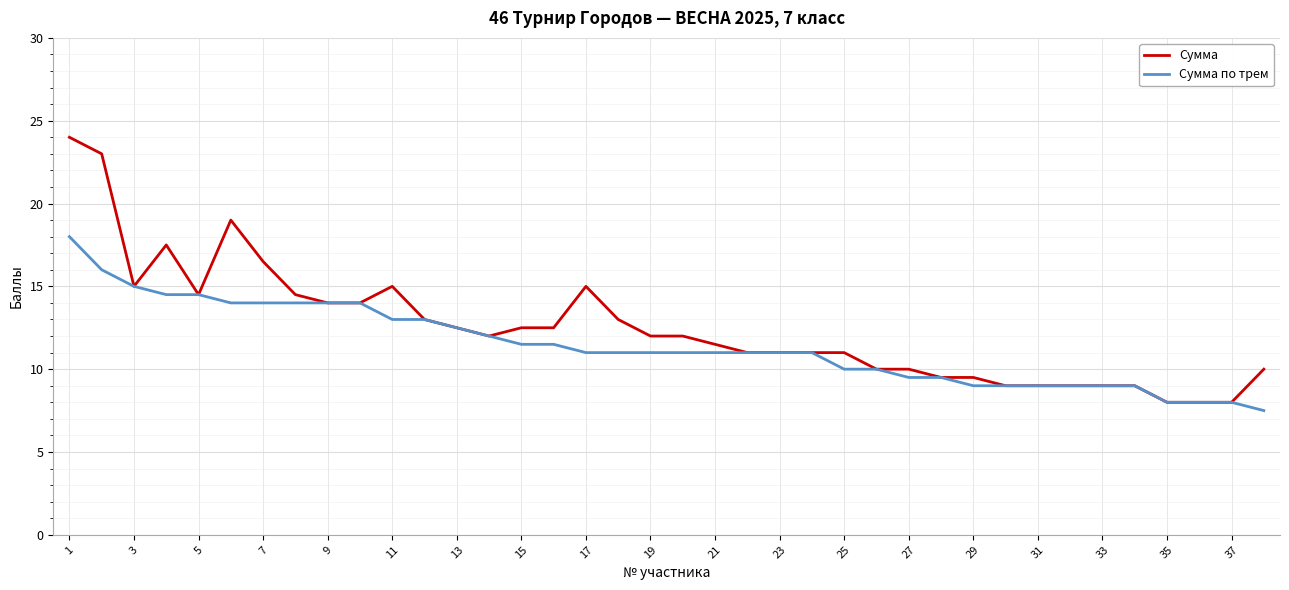

Rank the series by their maximum value, from highest to lowest.

Сумма, Сумма по трем